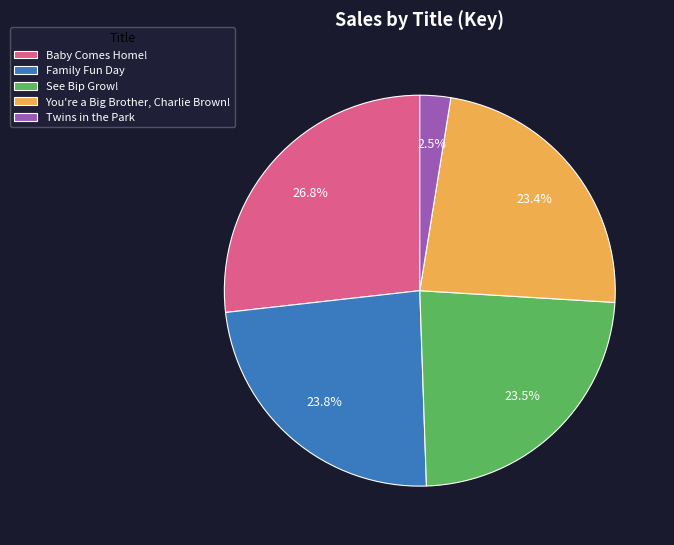

To the nearest percent, what is the average slice percentage?

20%